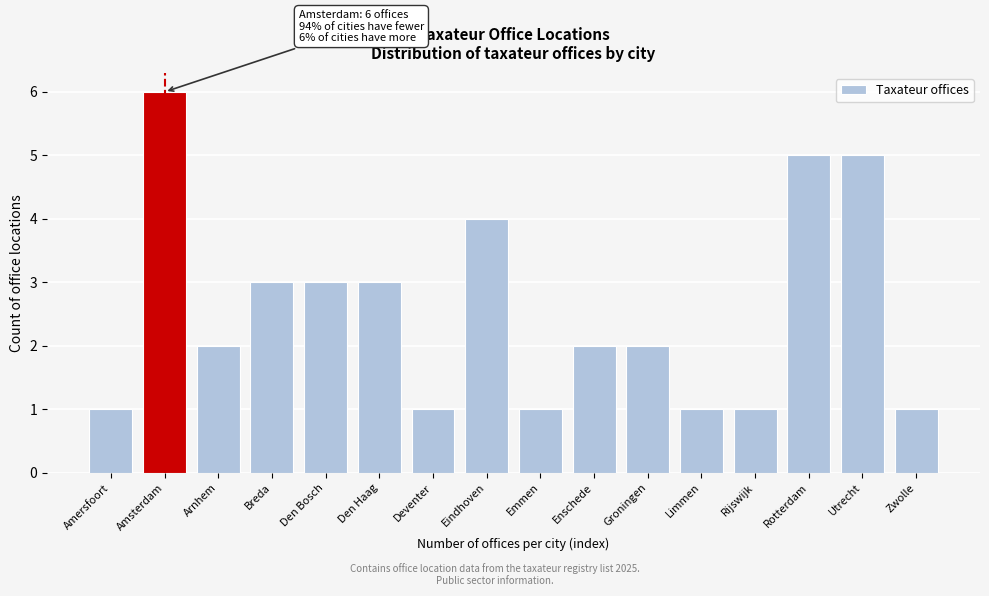

Reading left to right, transcribe all the data shown in this chart.

1	6	2	3	3	3	1	4	1	2	2	1	1	5	5	1